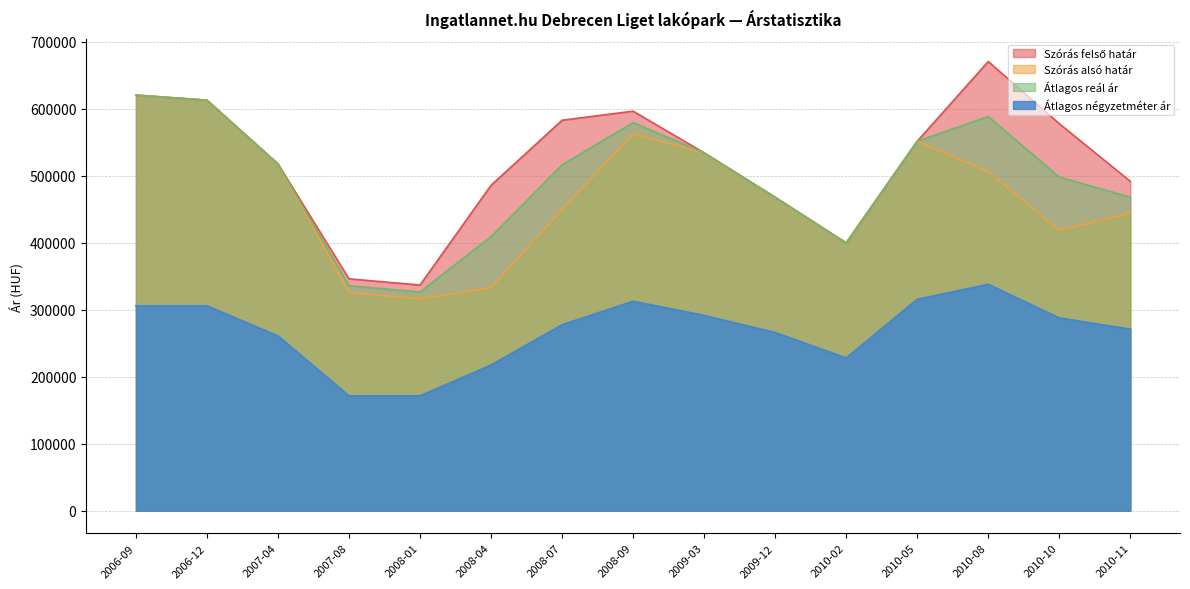

At which label does Átlagos reál ár reach its minimum?

2008-01